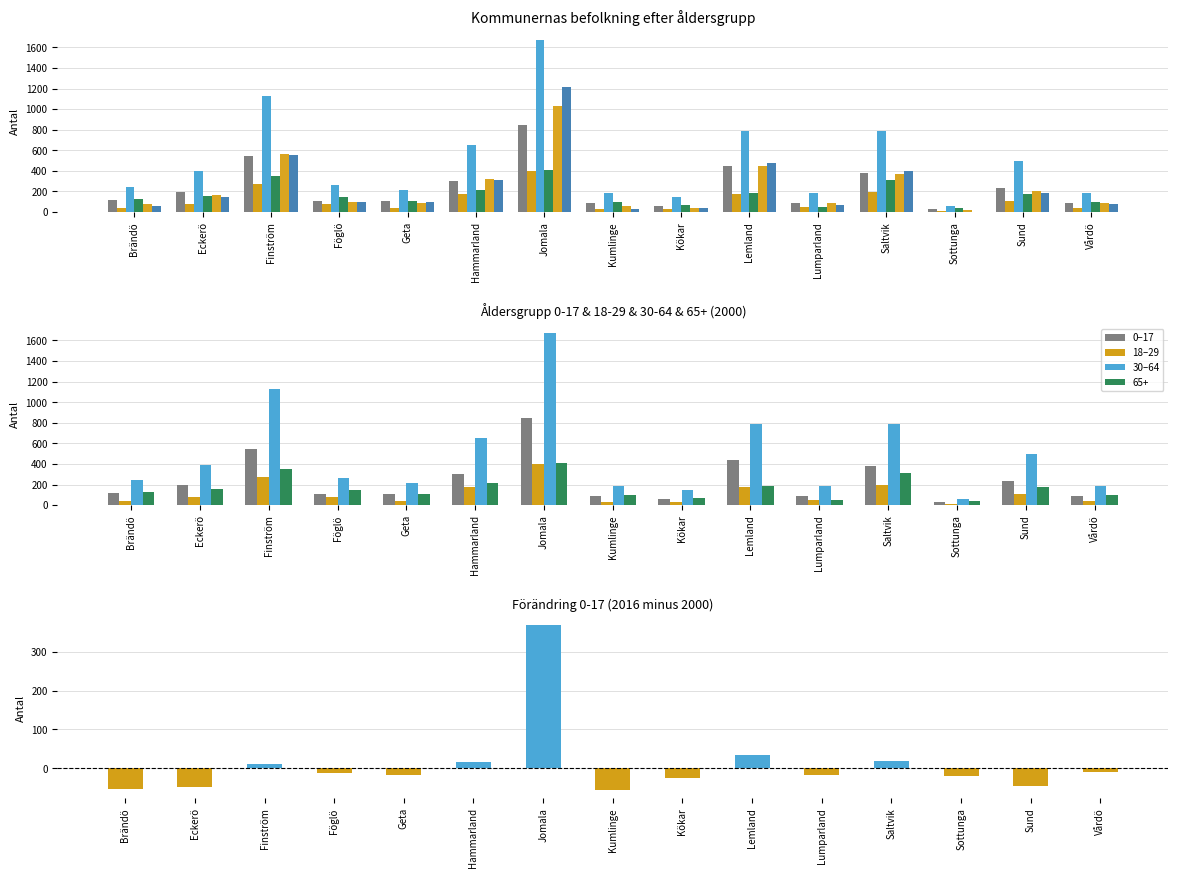

Where does the Difference 2016-2000 series first go above -17?

Finström